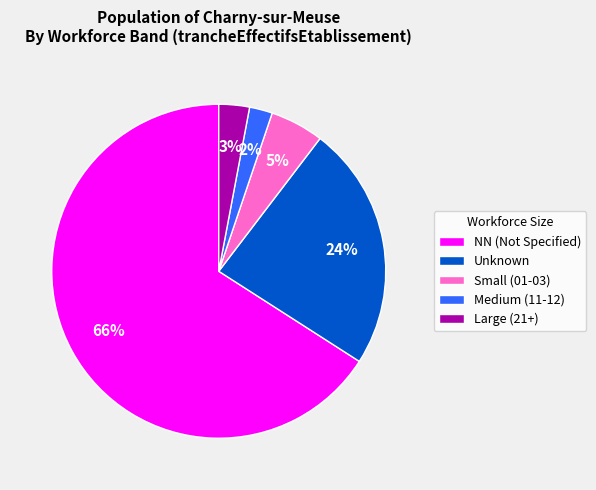

Is the sum of Large (21+) and Medium (11-12) greater than half?

No